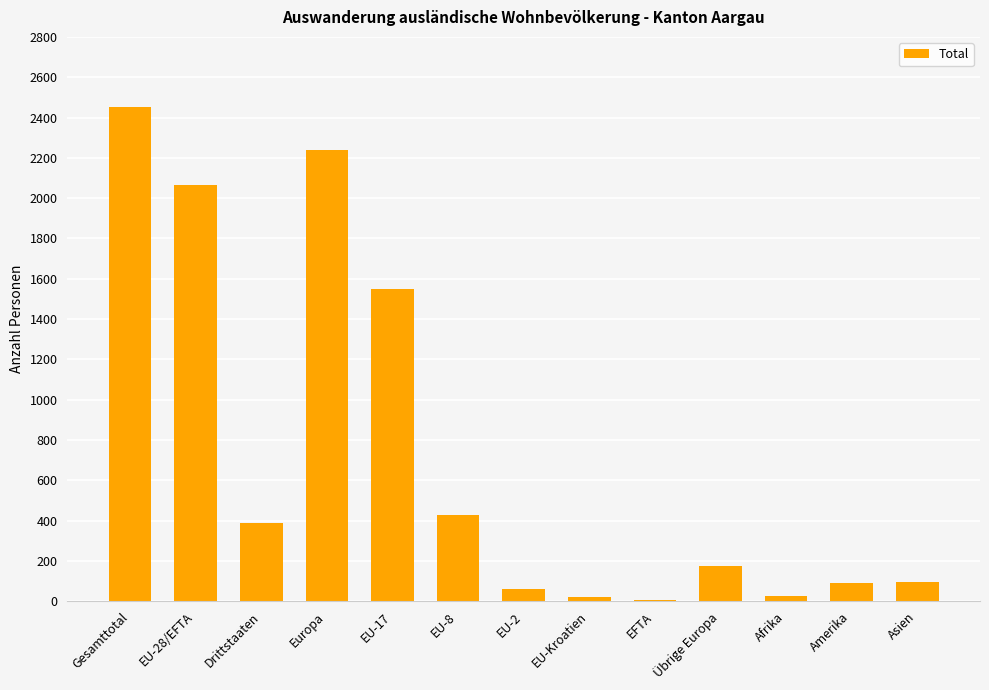

Where is the data nearest to the value 1228?

EU-17